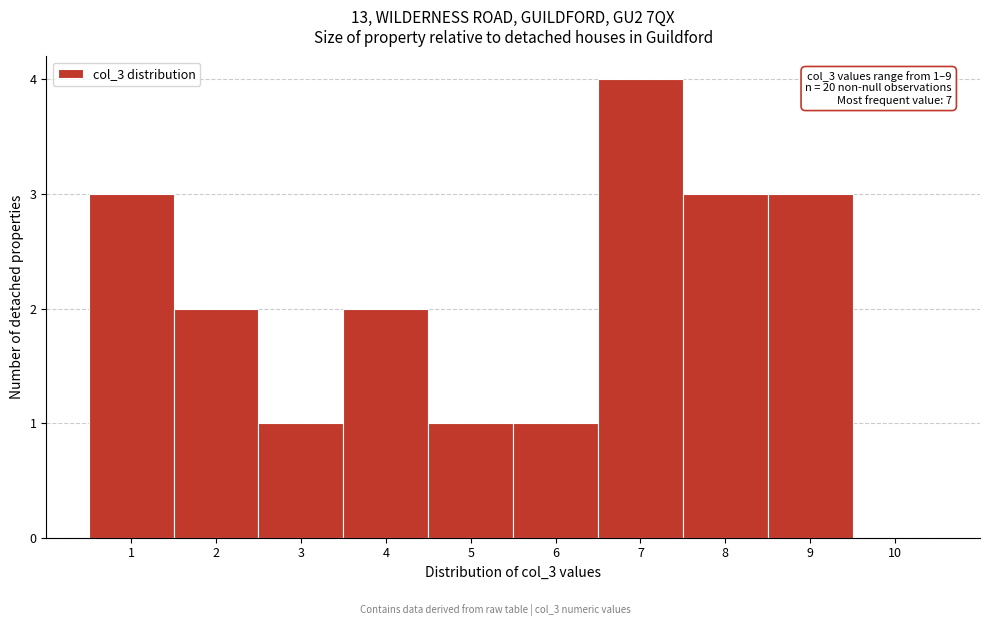

Over which range of the x-axis is the bar tallest?

6.5 to 7.5